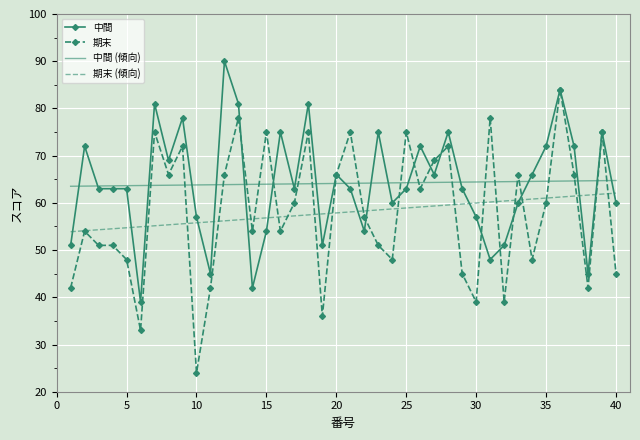

True or false: 期末 has more than 0 interior local peaks.

True